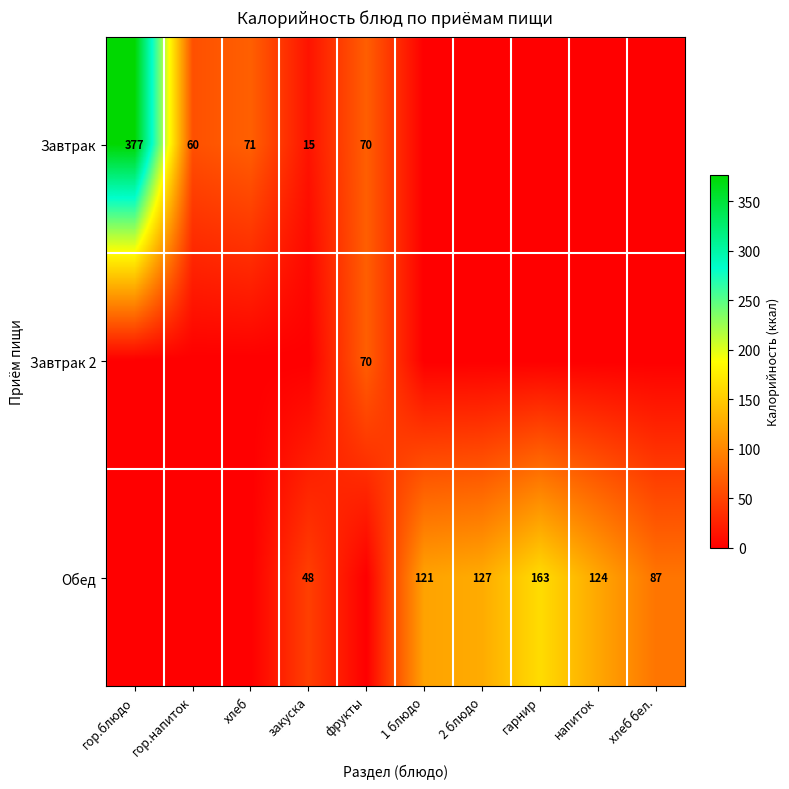

The value of Завтрак at гор.напиток is 60. True or false?

True